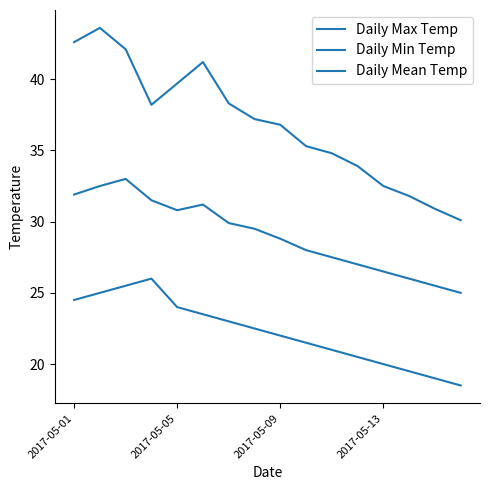

Does the chart have visible grid lines?

No